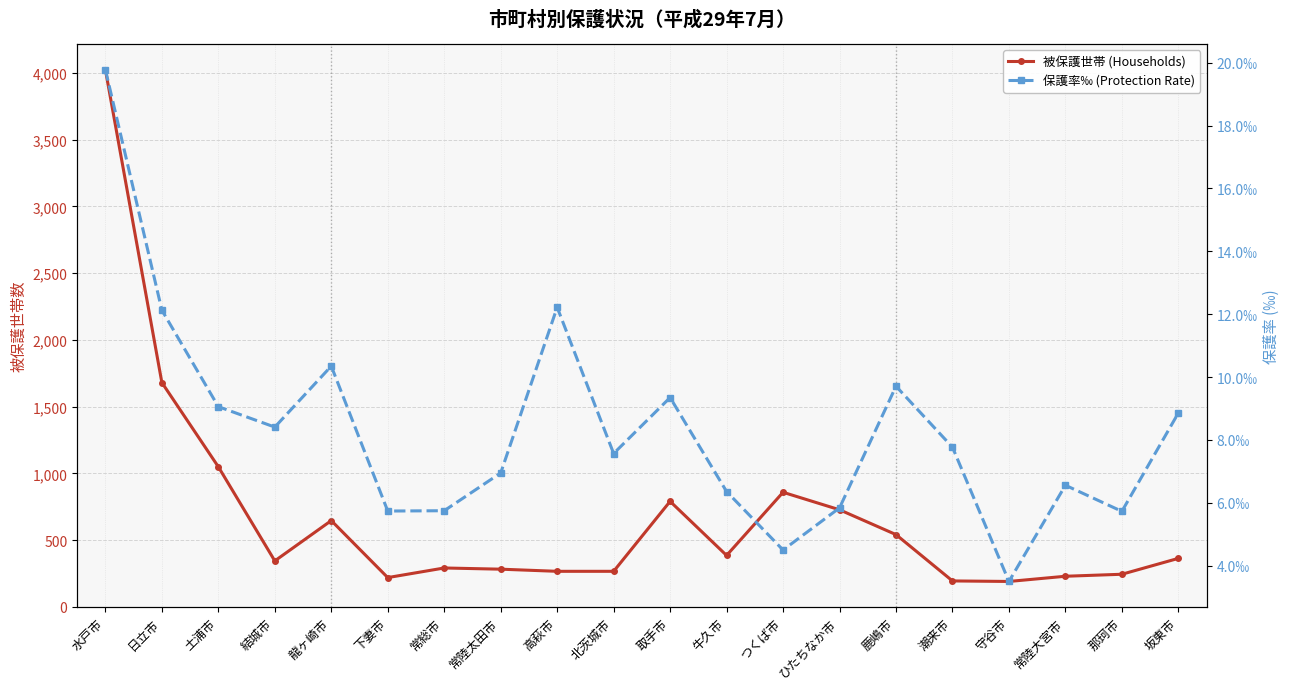

What is the smallest value displayed?

3.5